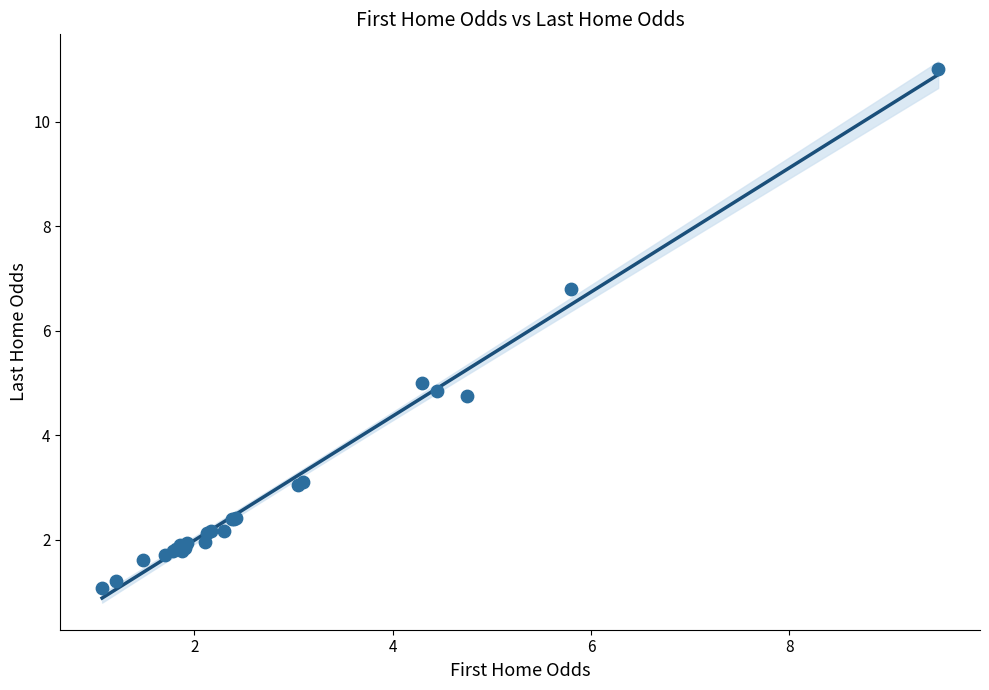

What Y value in the scatter plot is closest to 6?

6.8